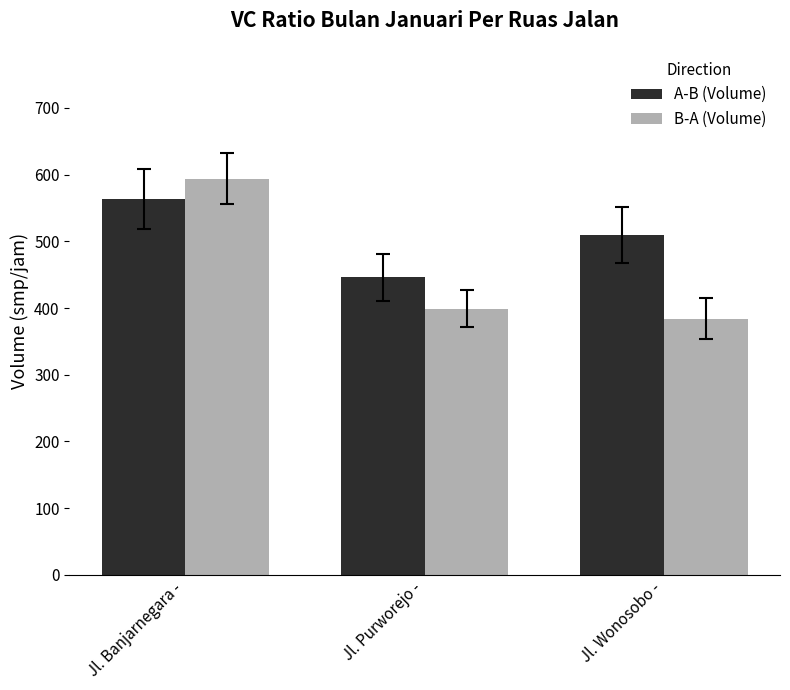

What are all the series names shown in the legend?

A-B (Volume), B-A (Volume)